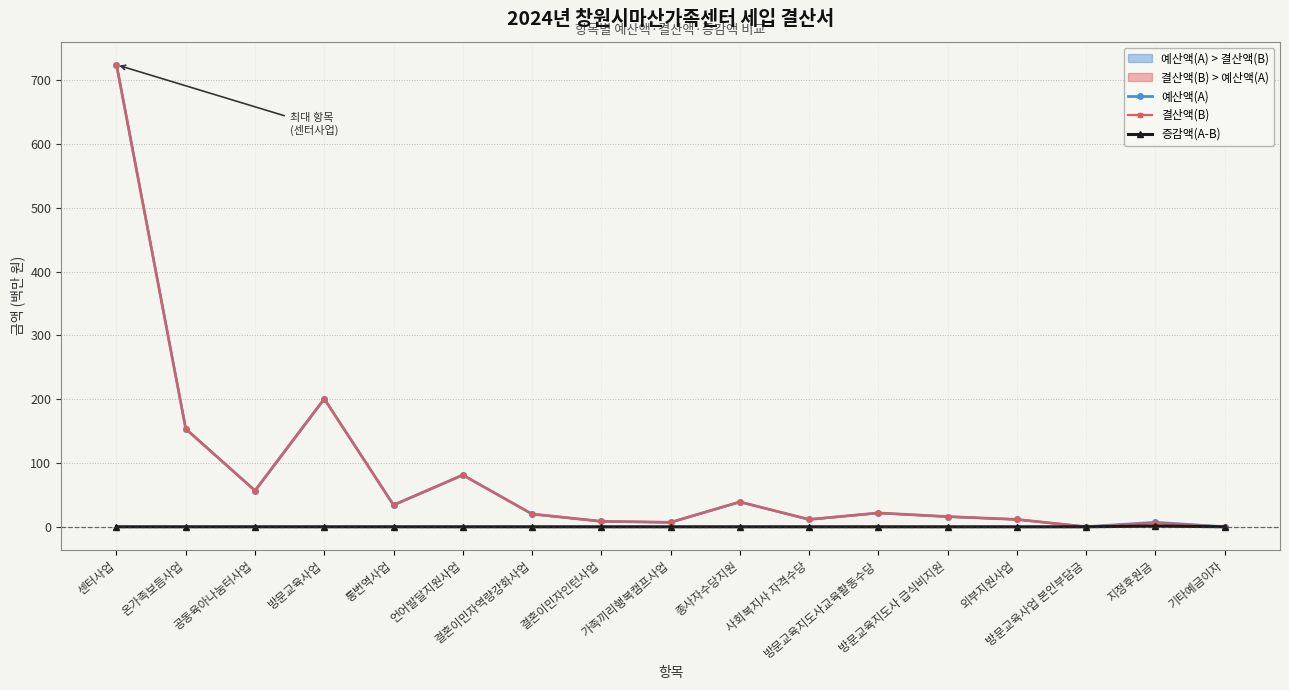

Rank the series at 기타예금이자 from lowest to highest value.

증감액(A-B), 결산액(B), 예산액(A)